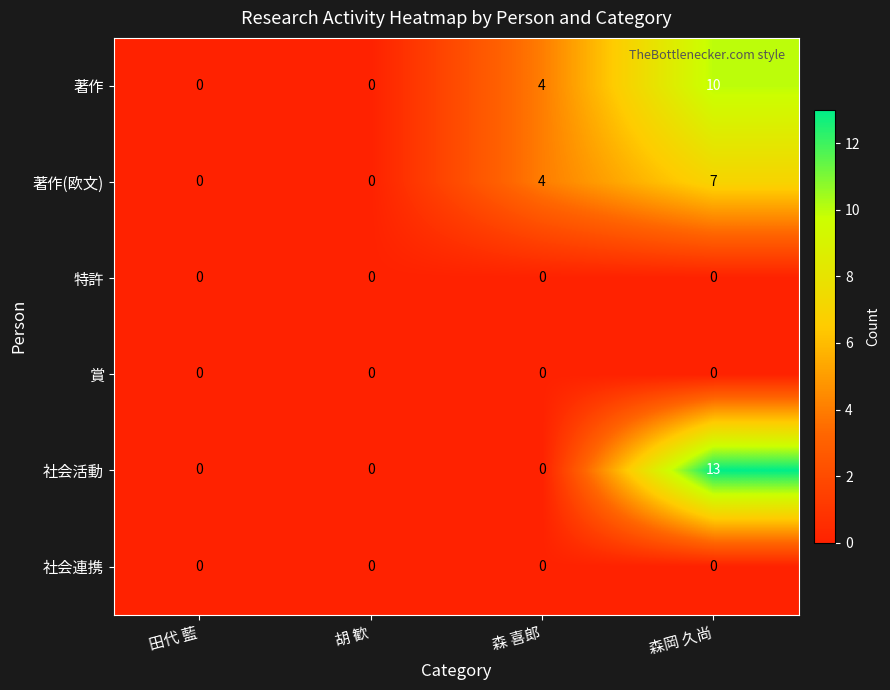

What is the difference between the maximum and minimum values in the 著作(欧文) series?

7